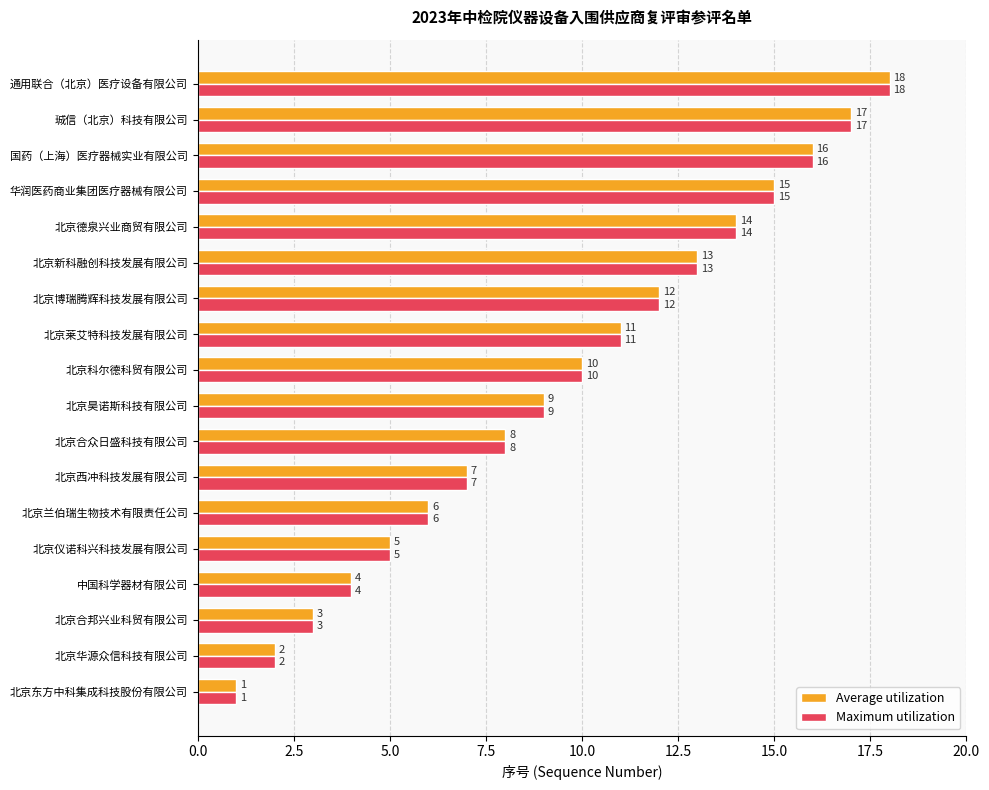

How many data points in Average utilization are less than 10?

9